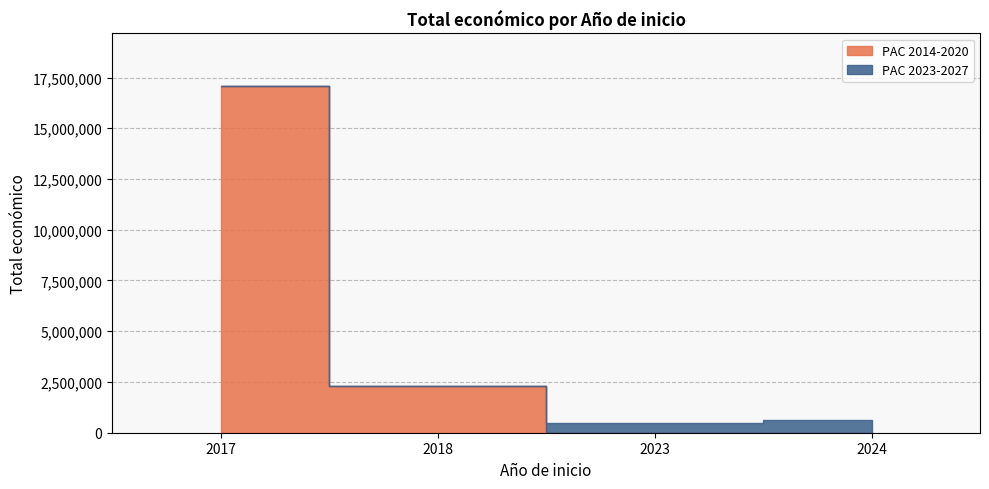

How many data points in PAC 2023-2027 are above 0?

3